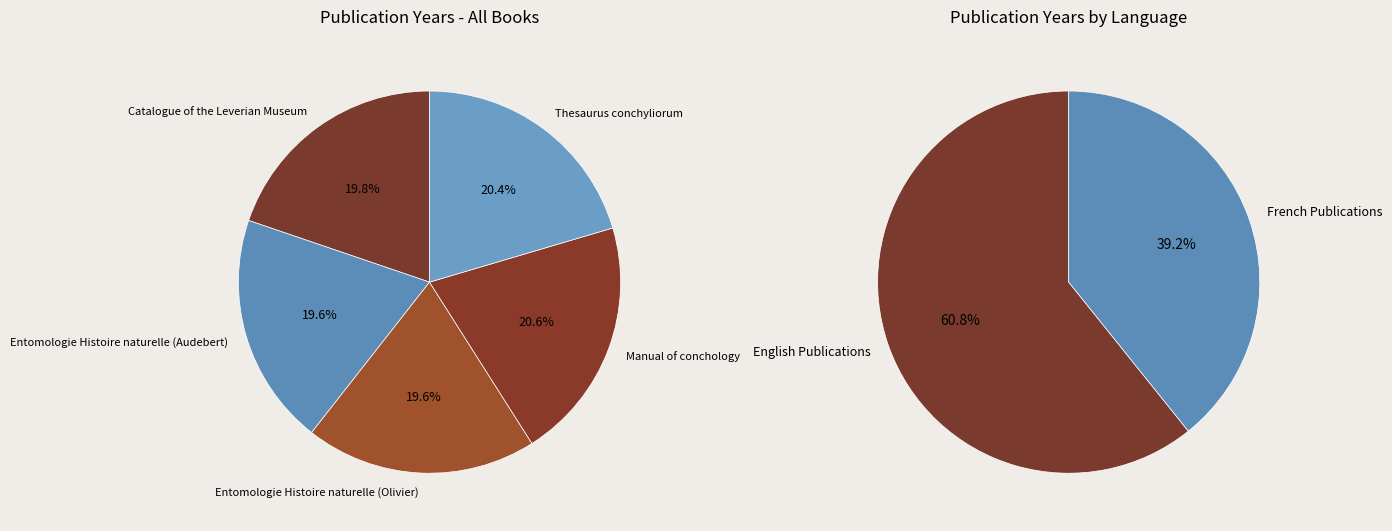

How many segments does this pie chart have?

5